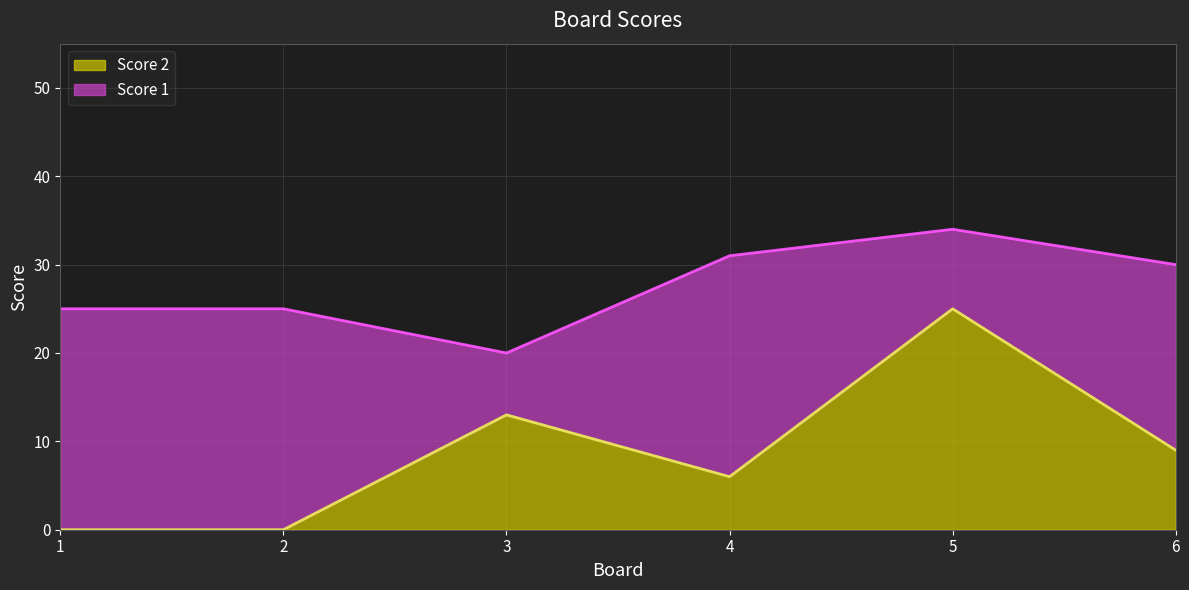

Reading left to right, extract all data points from this chart.

1=0	2=0	3=13	4=6	5=25	6=9